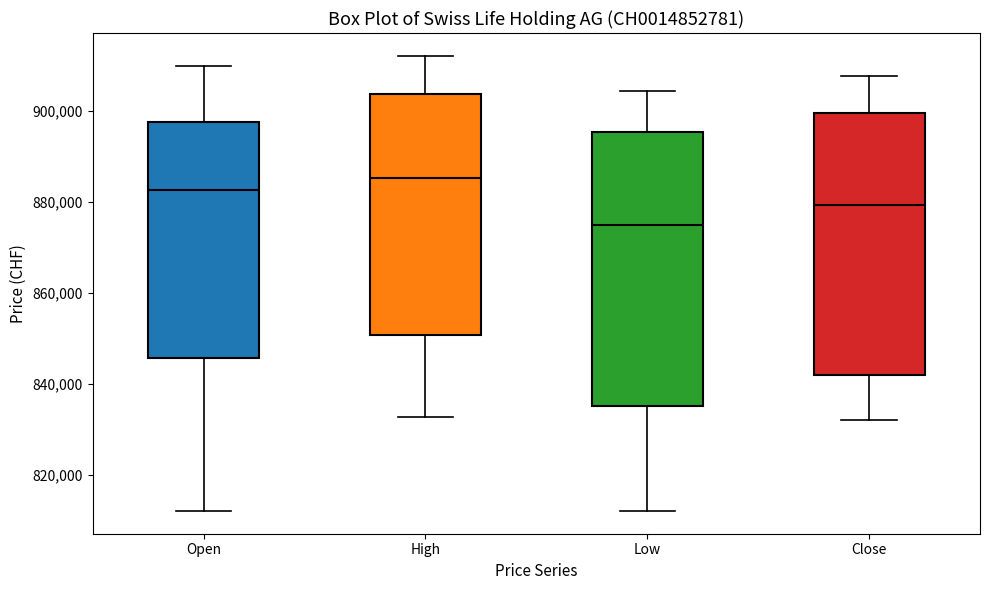

Comparing the boxes themselves (not the whiskers), which one is the tallest?

Low